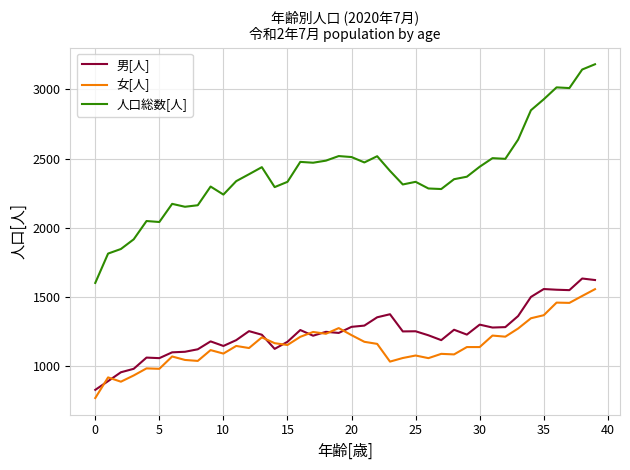

What is the minimum value for 男[人]?

831